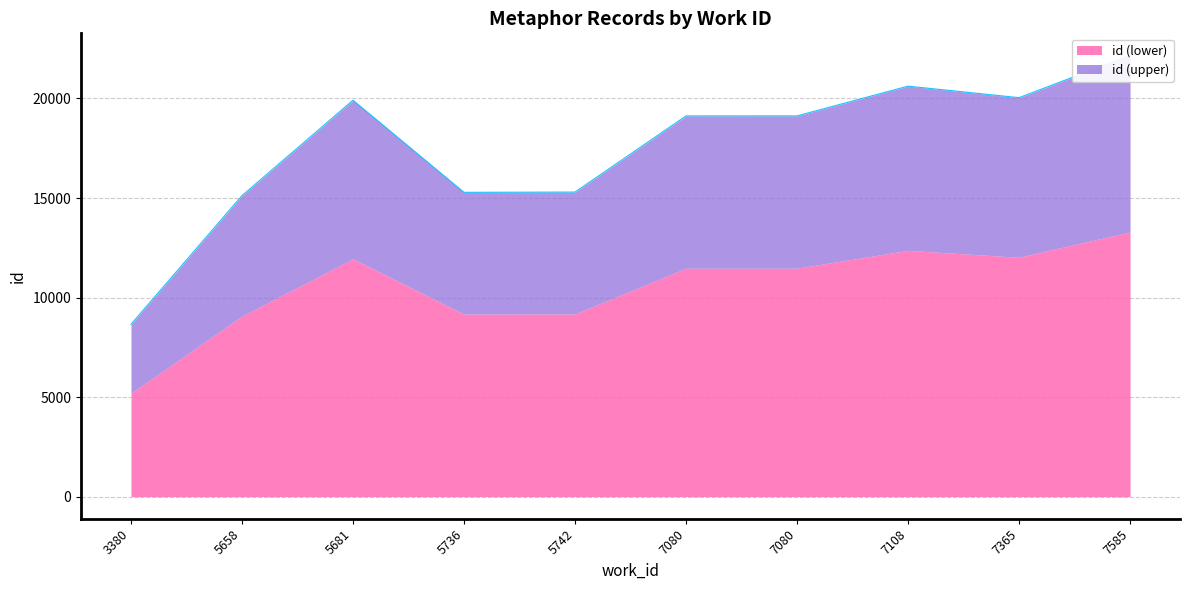

Which has a higher value, 7080 or 3380?

7080